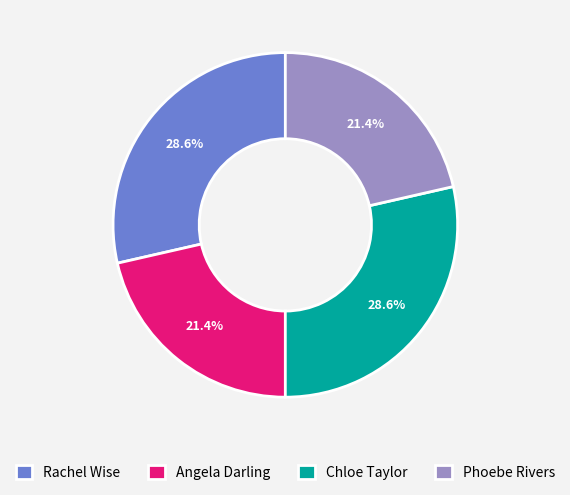

Does Phoebe Rivers represent more than half of the total?

No